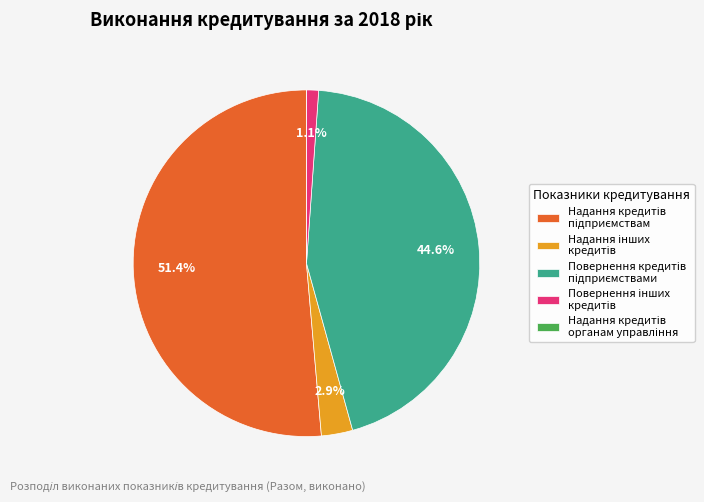

Does any single category account for the majority?

Yes